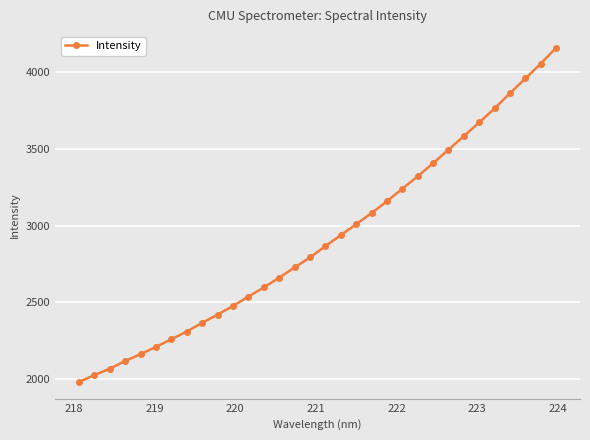

What is the maximum value shown in the chart?

4160.9